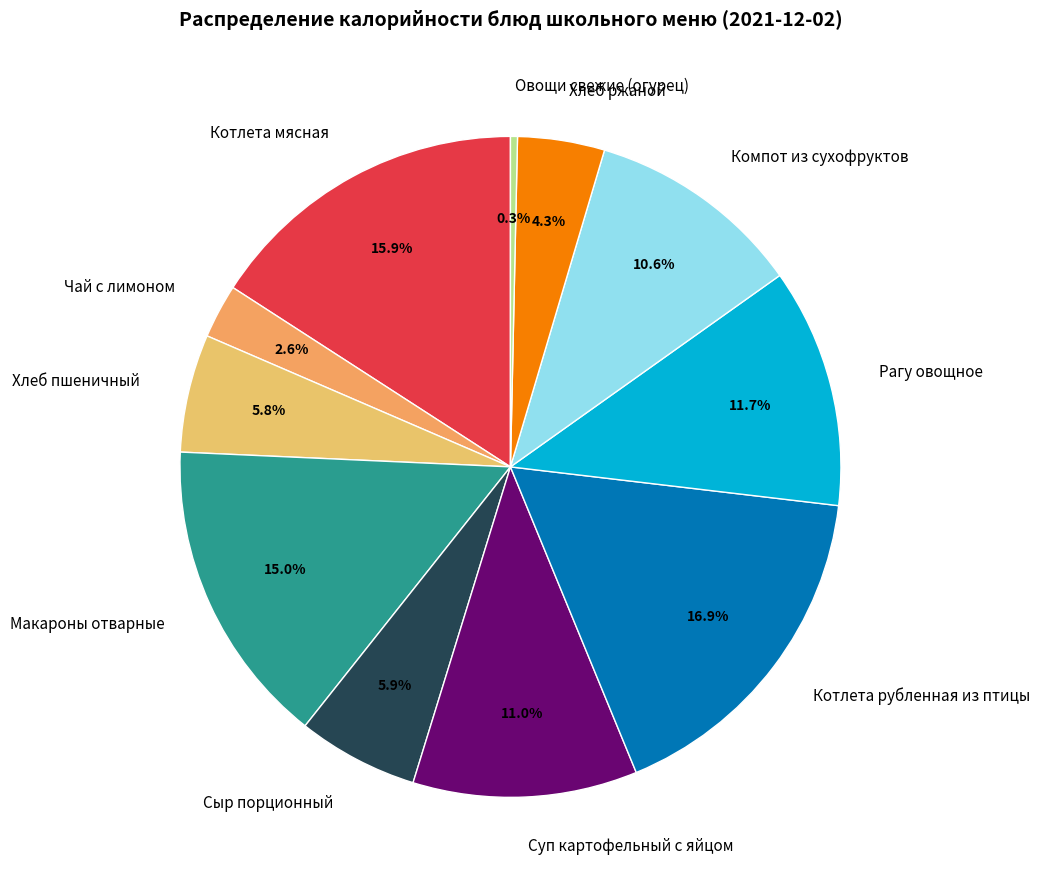

Is Котлета мясная the majority of the pie?

No